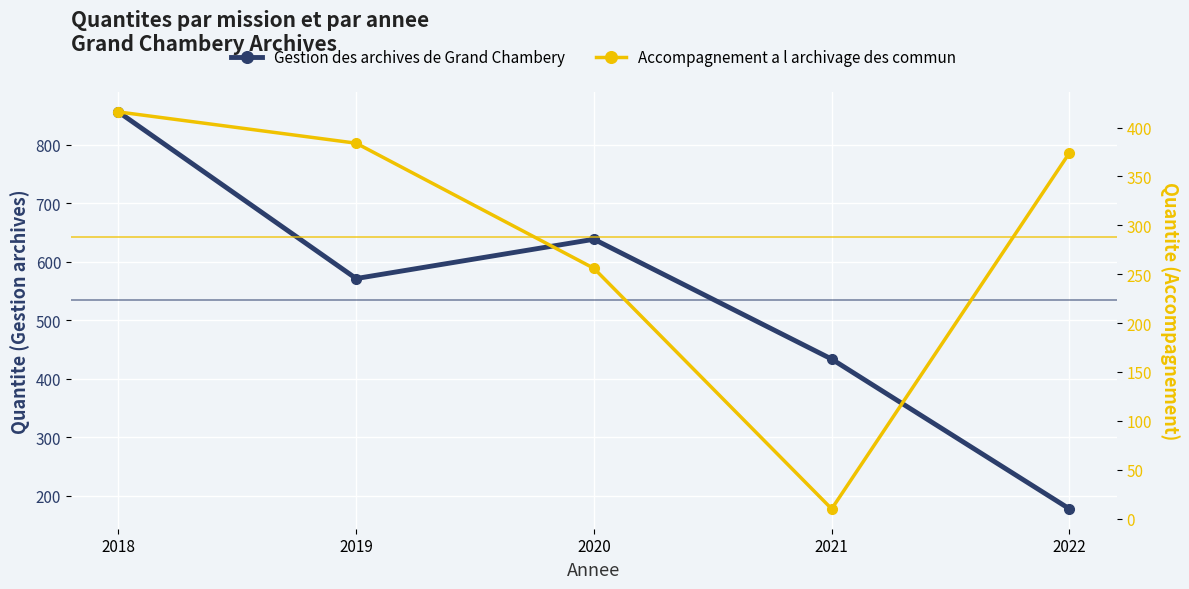

At which category does the chart reach its peak across all series?

2018